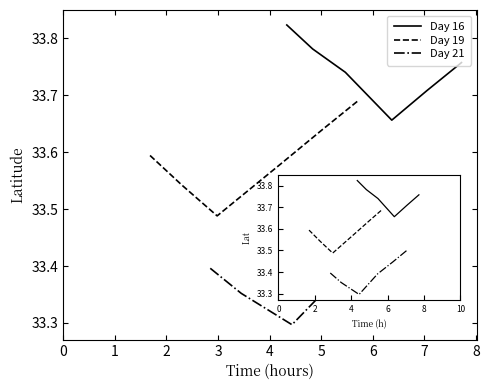

The Day 21 series shows 54.4 at 0. True or false?

False